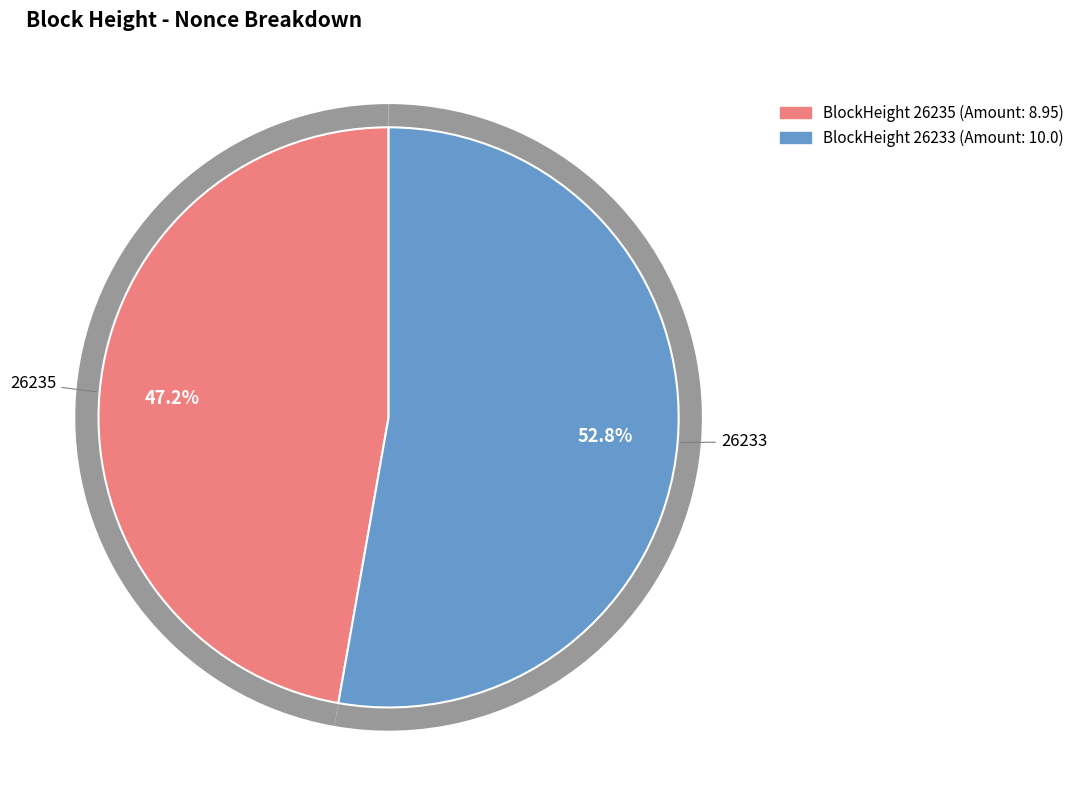

Rank the categories by value from highest to lowest.

26233, 26235